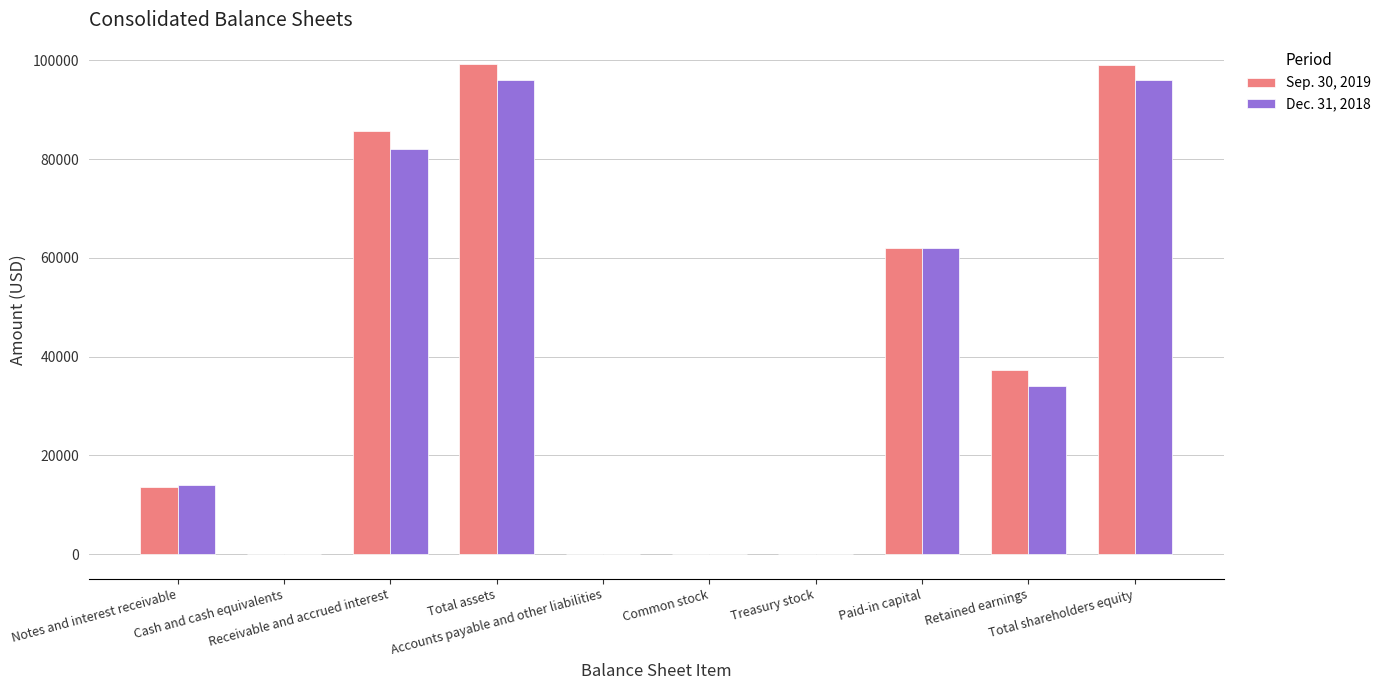

At which label is Dec. 31, 2018 closest to 48042?

Retained earnings